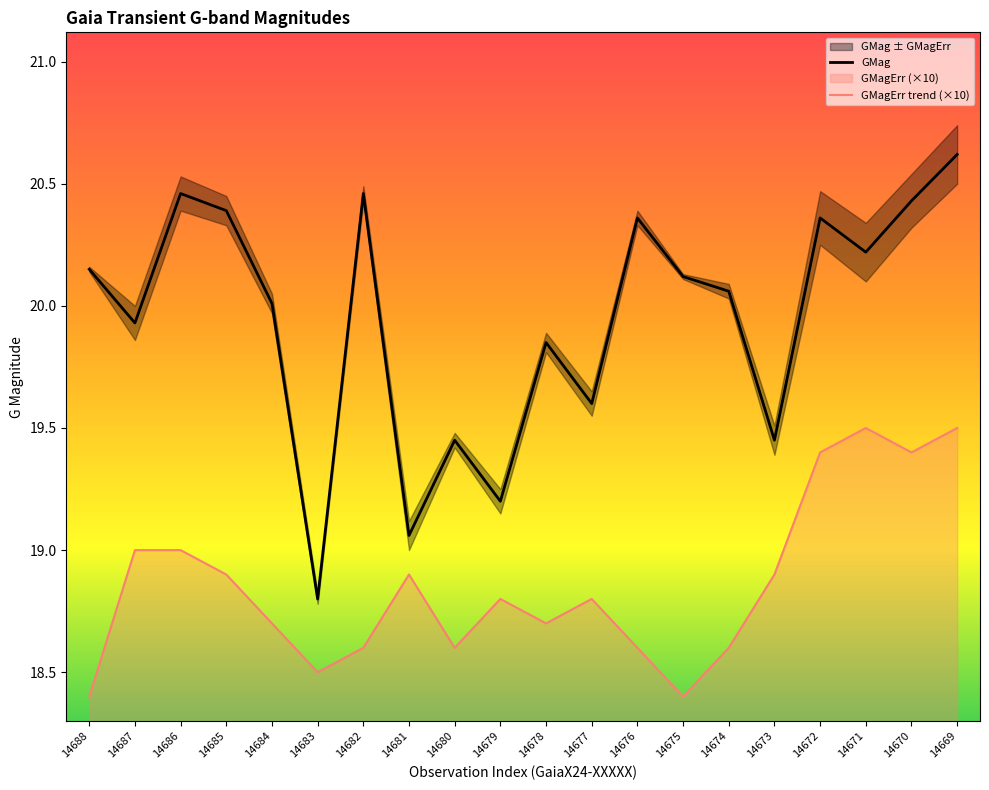

Rank the series by their average value, from lowest to highest.

GMagErr trend (×10), GMag